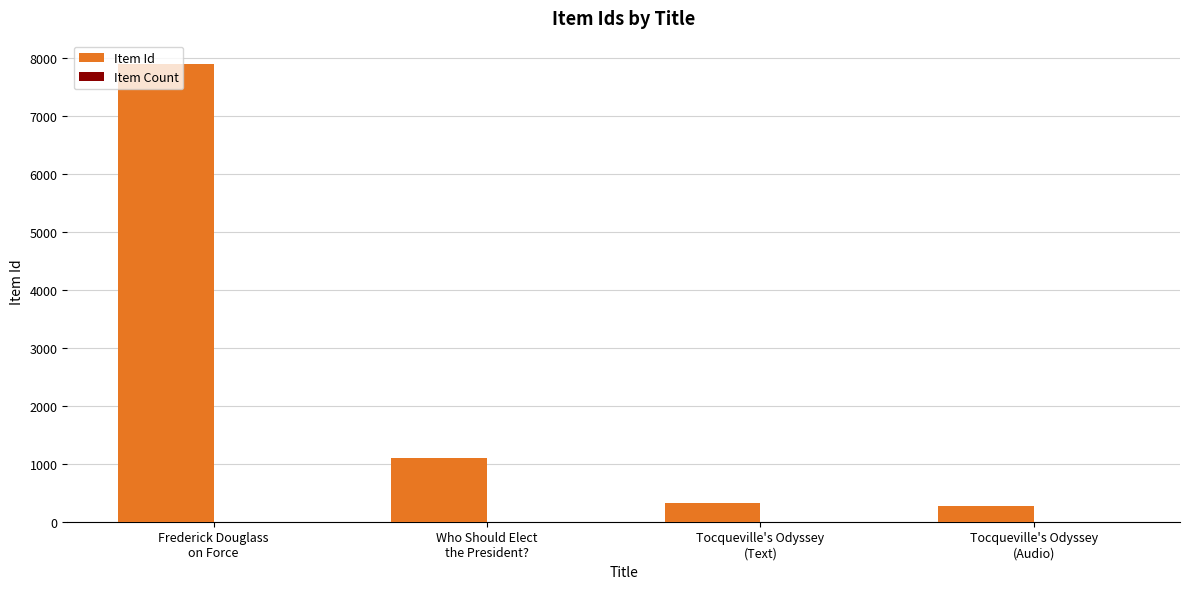

What is the sum of all Item Id values?

9595